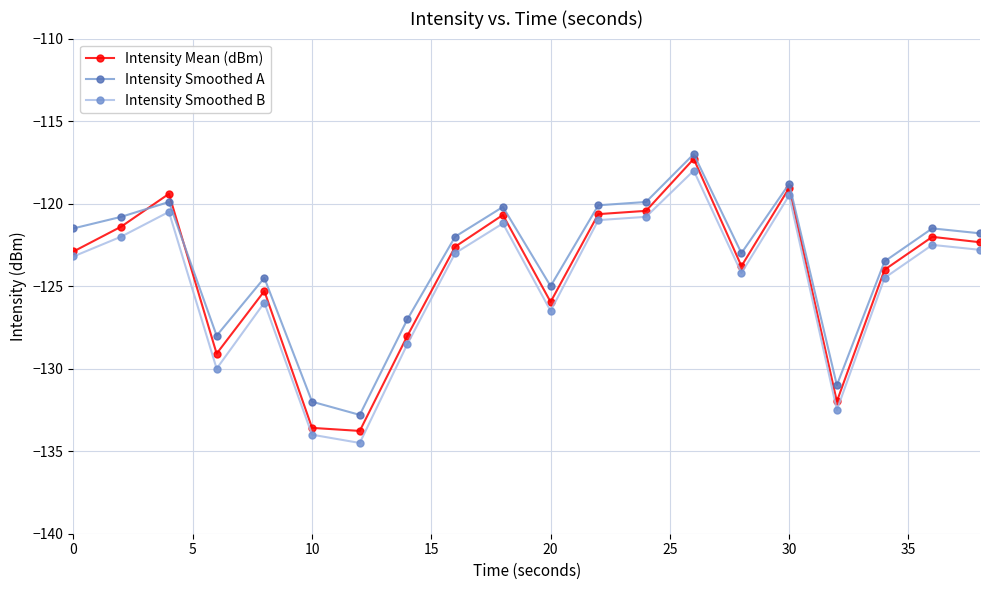

Rank the series by their average value, from lowest to highest.

Intensity Smoothed B, Intensity Mean (dBm), Intensity Smoothed A